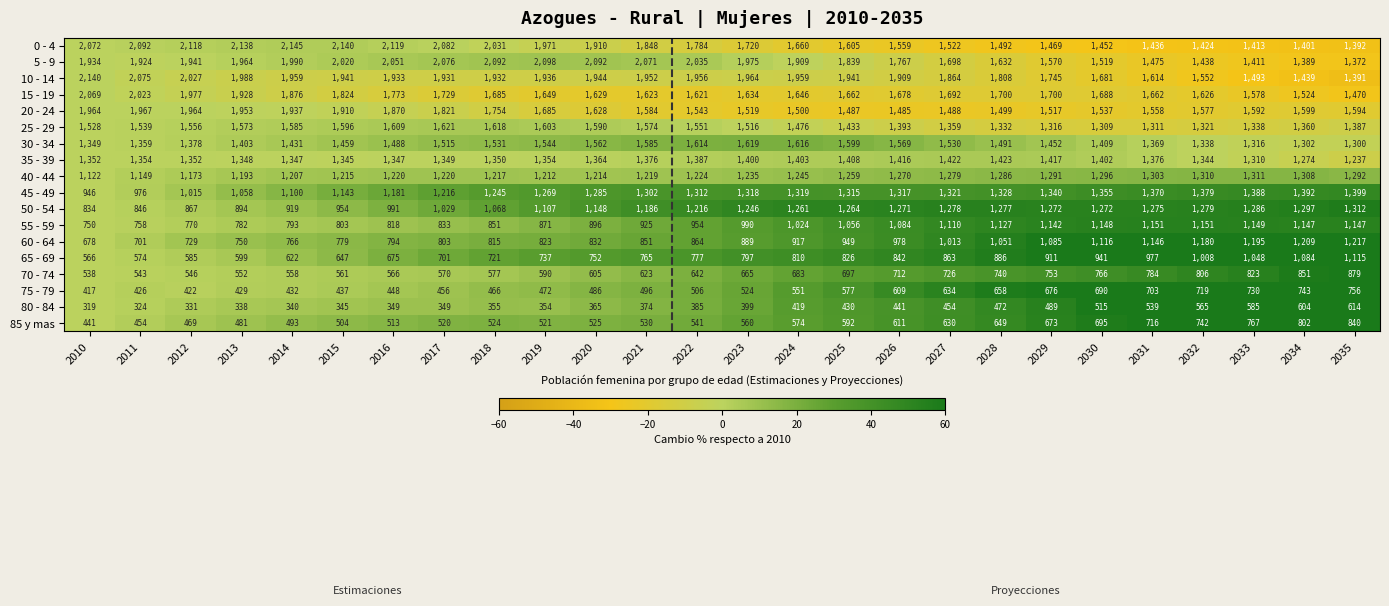

Which series has the largest total across all categories?

10 - 14